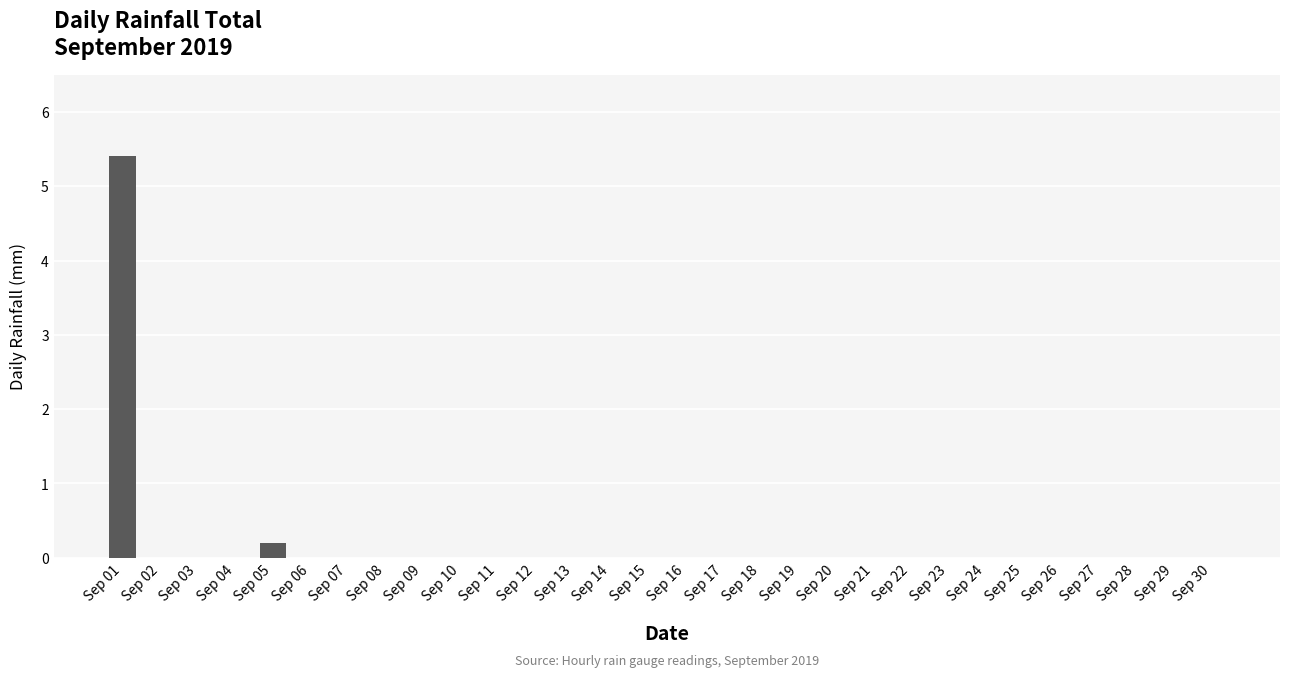

At which category does the chart reach its peak across all series?

Sep 01